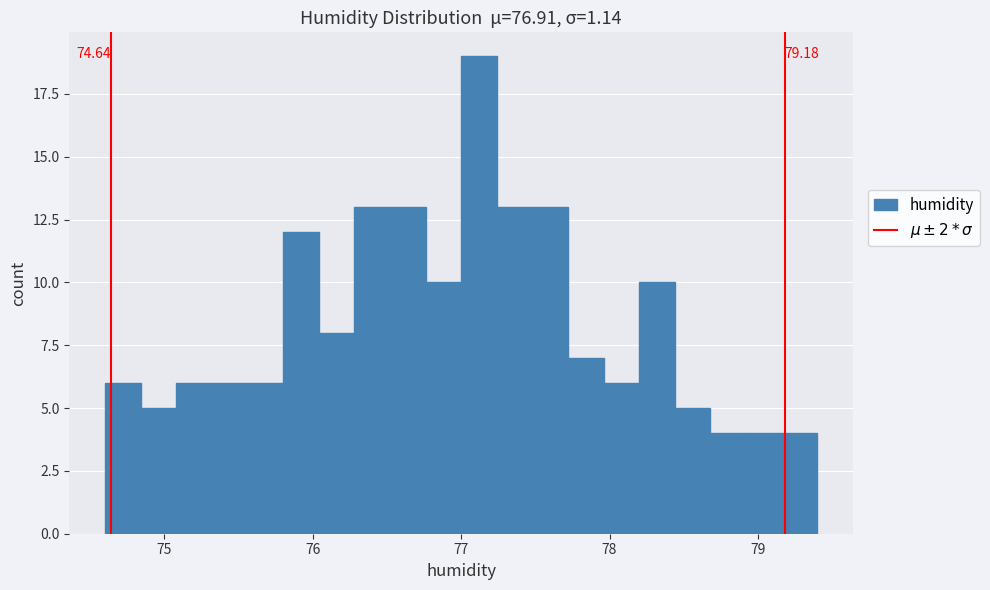

Read against the x-axis, roughly where is the centre of the tallest bar?

77.1